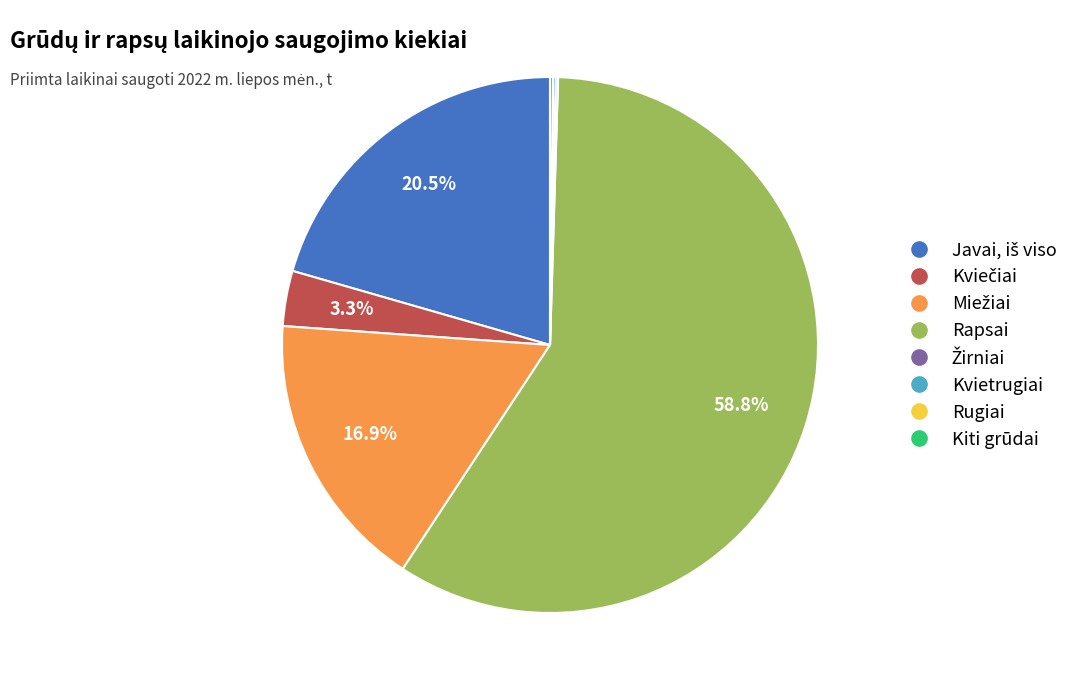

To the nearest percent, what is the difference between the largest and smallest slice percentages?

59%